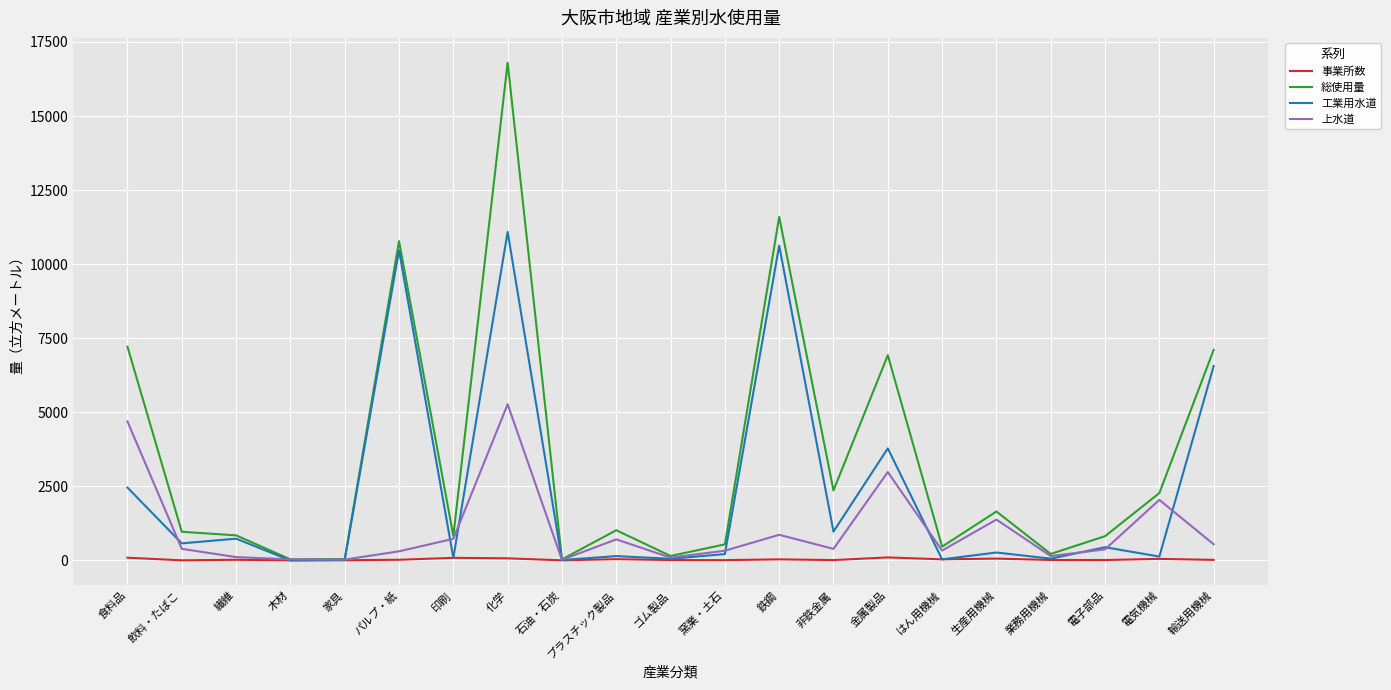

Which series has the widest spread of values?

総使用量